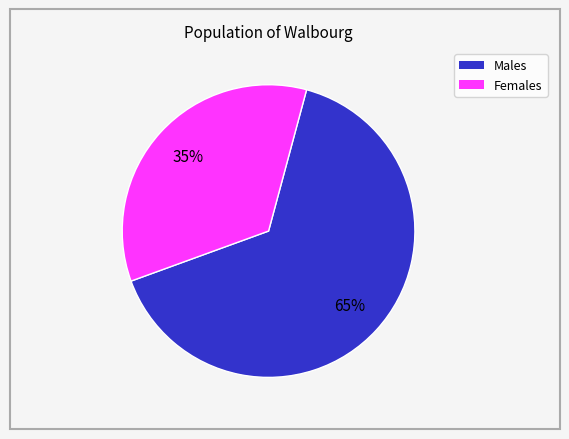

Is there a majority slice in this chart?

Yes